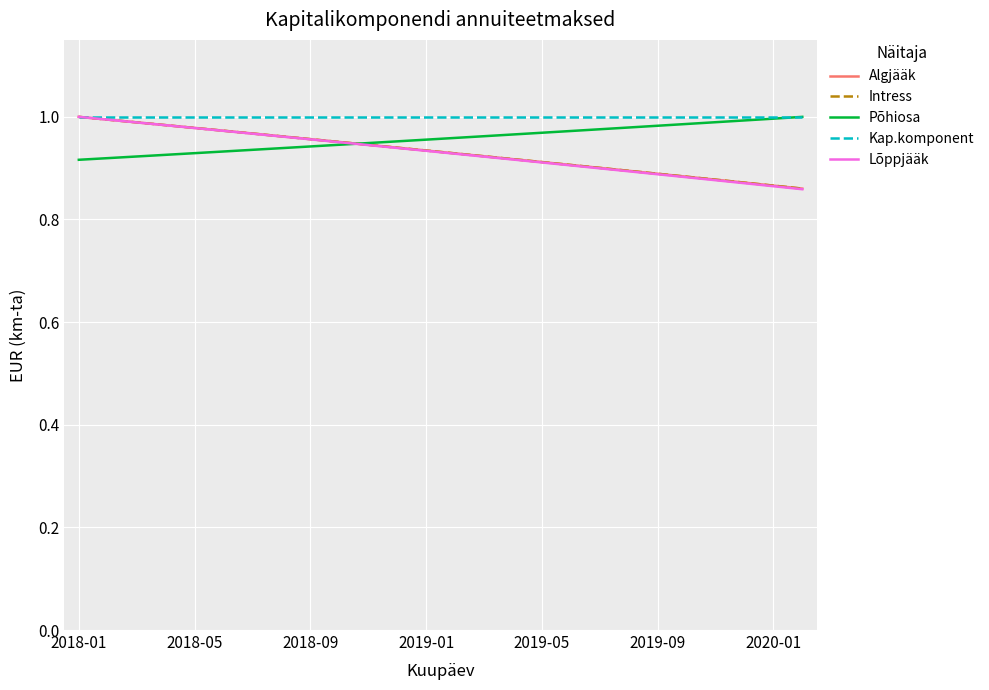

What are all the series names shown in the legend?

Algjääk, Intress, Põhiosa, Kap.komponent, Lõppjääk